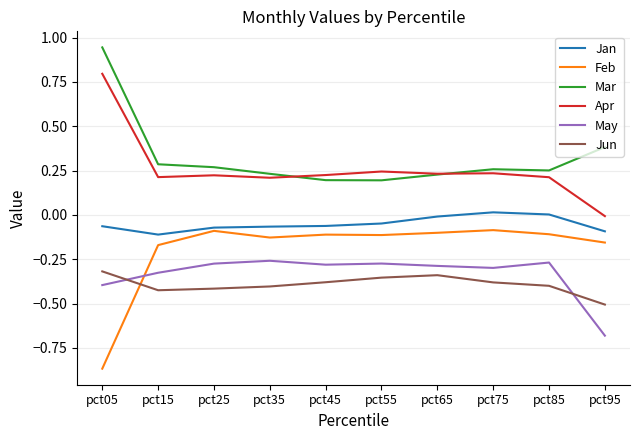

Is this an area chart (filled region under the line)?

No